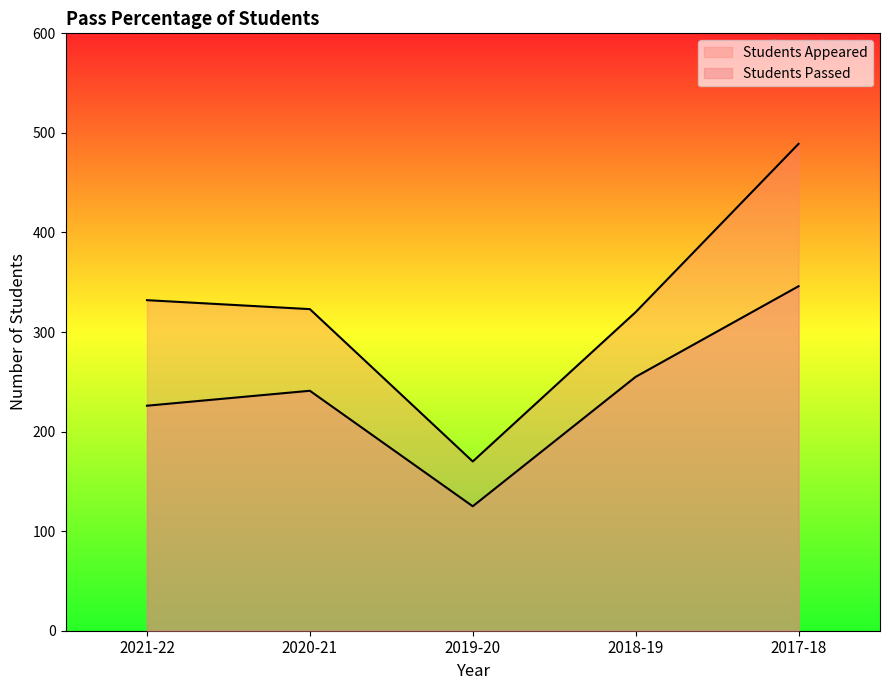

How many interior local valleys does the Students Passed series have?

1